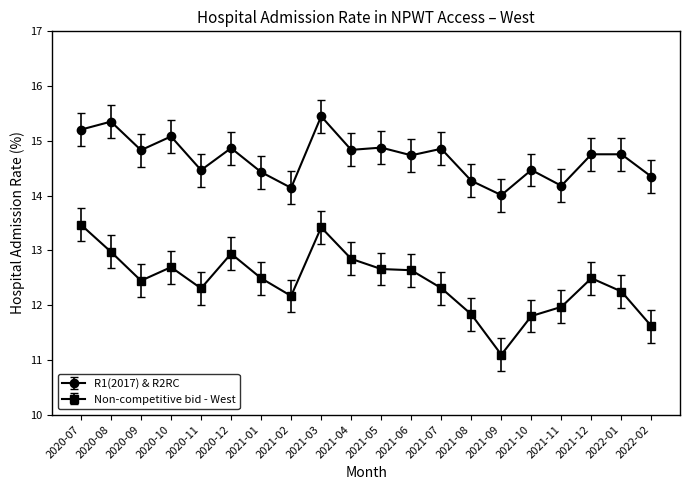

Does the chart have visible grid lines?

No